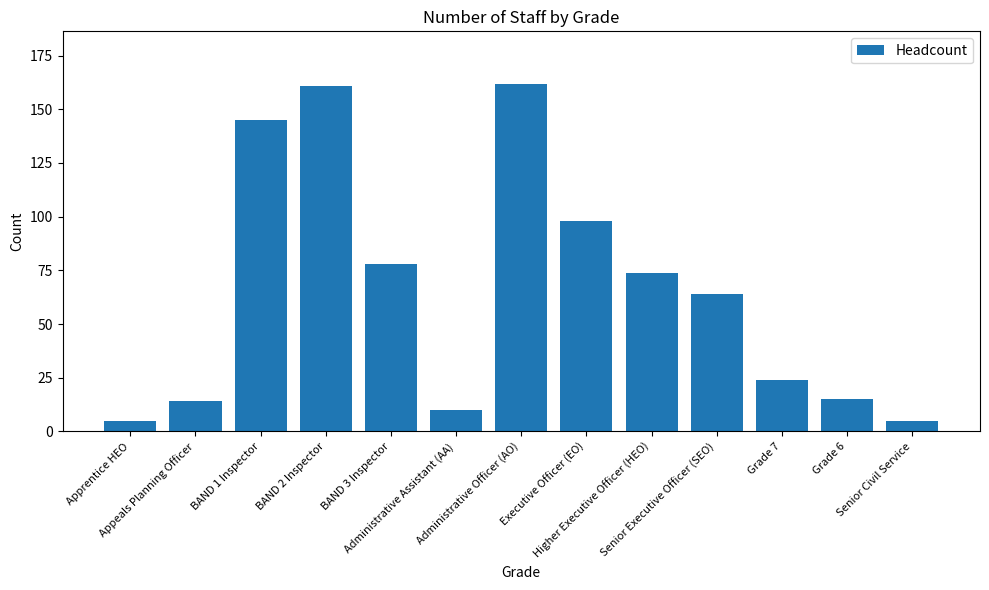

What is the difference between the maximum and minimum values?

157